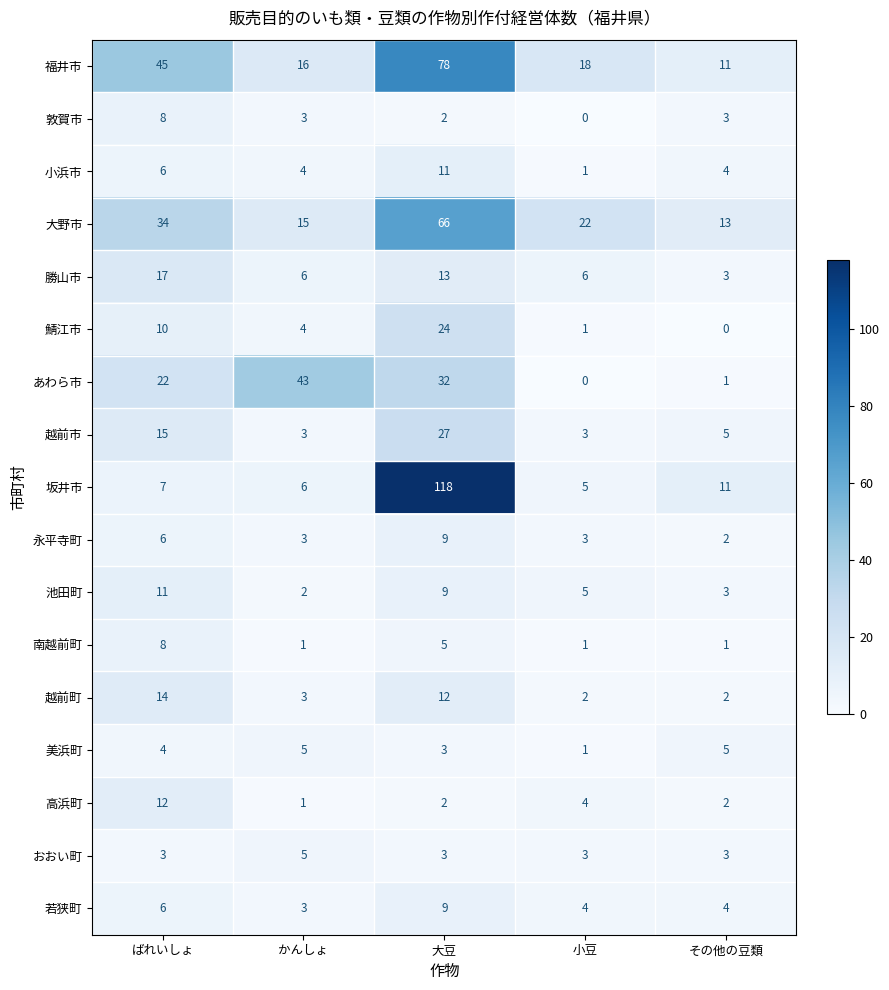

Which category has the lowest value in the 美浜町 series?

小豆